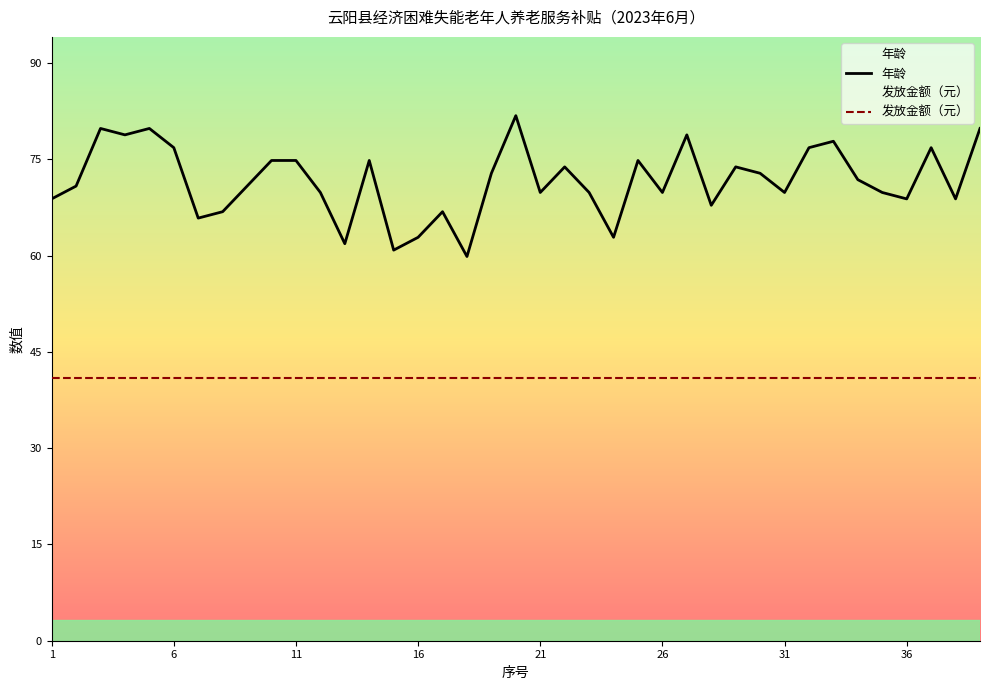

What is the sum of the values at 36 and 38?

138